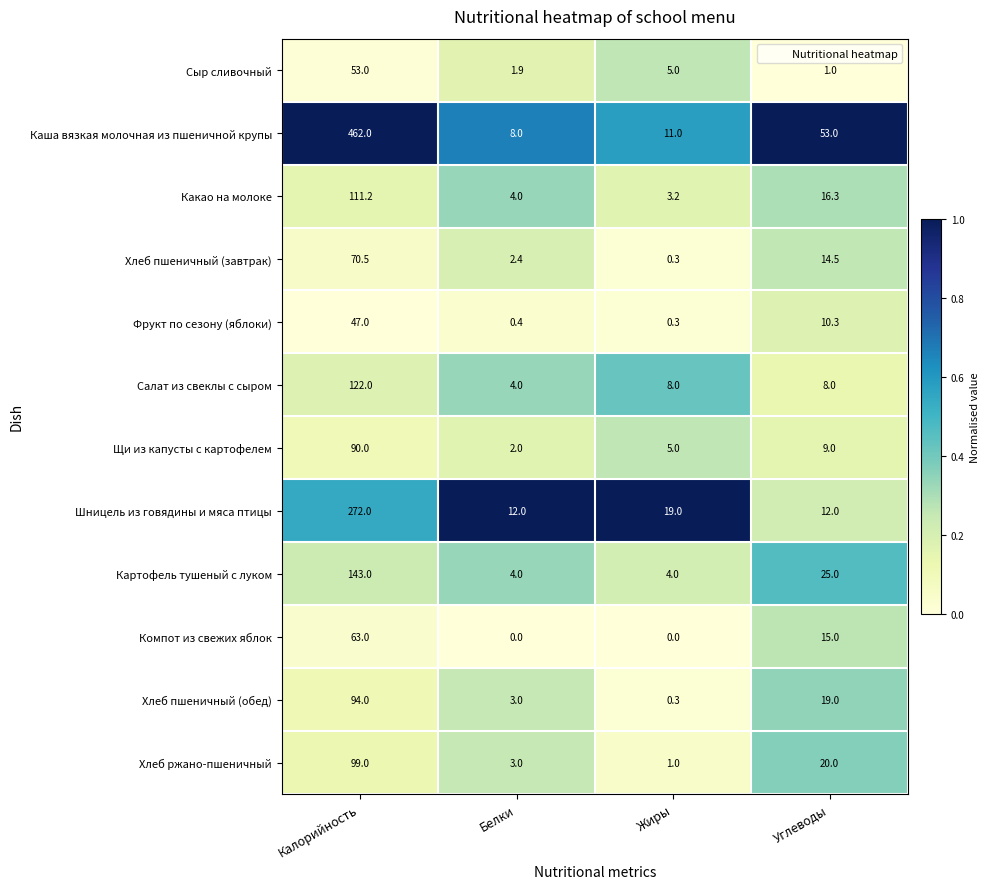

Rank the series by their maximum value, from lowest to highest.

Фрукт по сезону (яблоки), Сыр сливочный, Компот из свежих яблок, Хлеб пшеничный (завтрак), Щи из капусты с картофелем, Хлеб пшеничный (обед), Хлеб ржано-пшеничный, Какао на молоке, Салат из свеклы с сыром, Картофель тушеный с луком, Шницель из говядины и мяса птицы, Каша вязкая молочная из пшеничной крупы